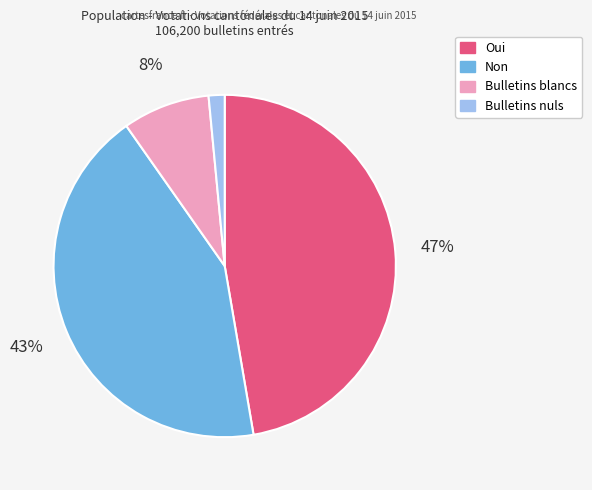

What percentage is the Oui slice, to the nearest percent?

47%